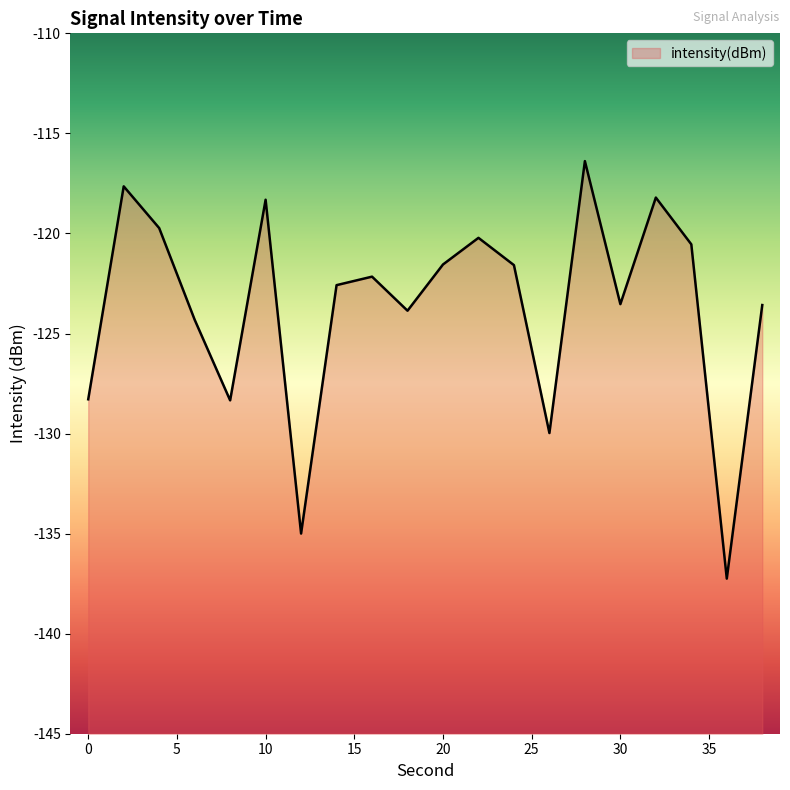

Reading right to left, list all the values displayed in this chart.

-123.6	-137.2	-120.5	-118.2	-123.5	-116.4	-130.0	-121.6	-120.2	-121.6	-123.9	-122.2	-122.6	-135.0	-118.3	-128.3	-124.3	-119.7	-117.6	-128.3